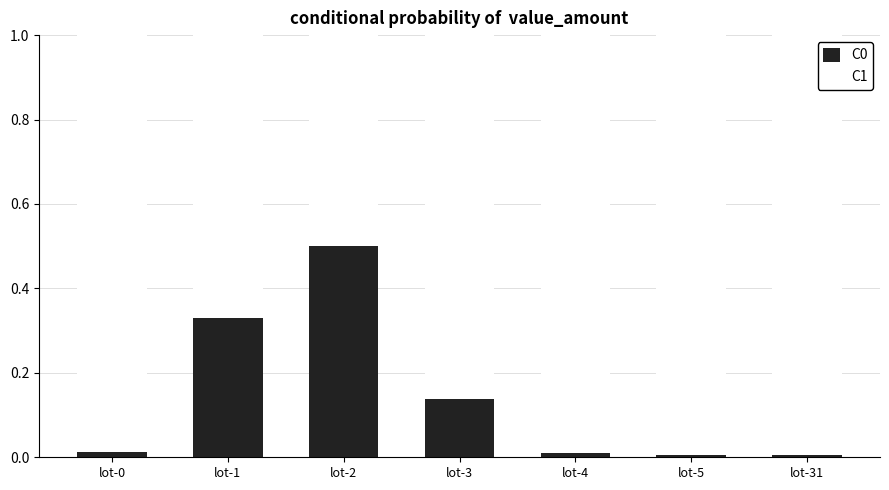

What is the maximum value for C0?

0.5